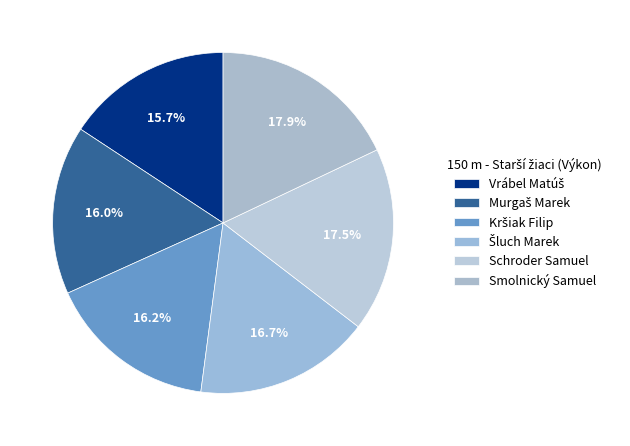

Which has a higher value, Smolnický Samuel or Vrábel Matúš?

Smolnický Samuel